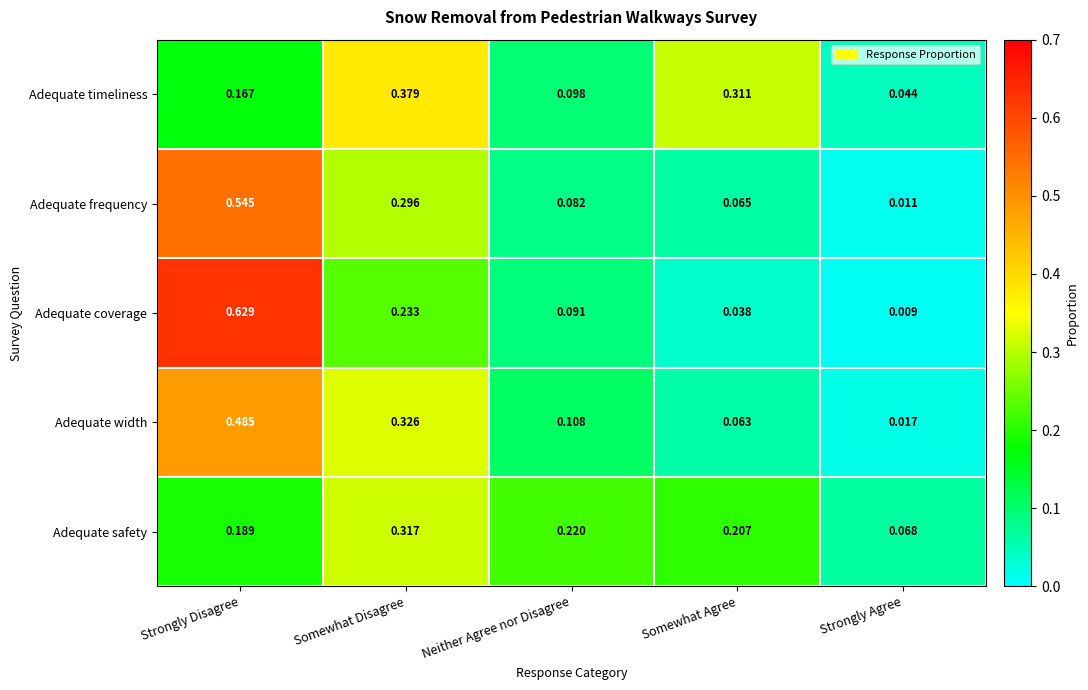

Between Somewhat Disagree and Neither Agree nor Disagree, which series saw the biggest shift?

Adequate timeliness